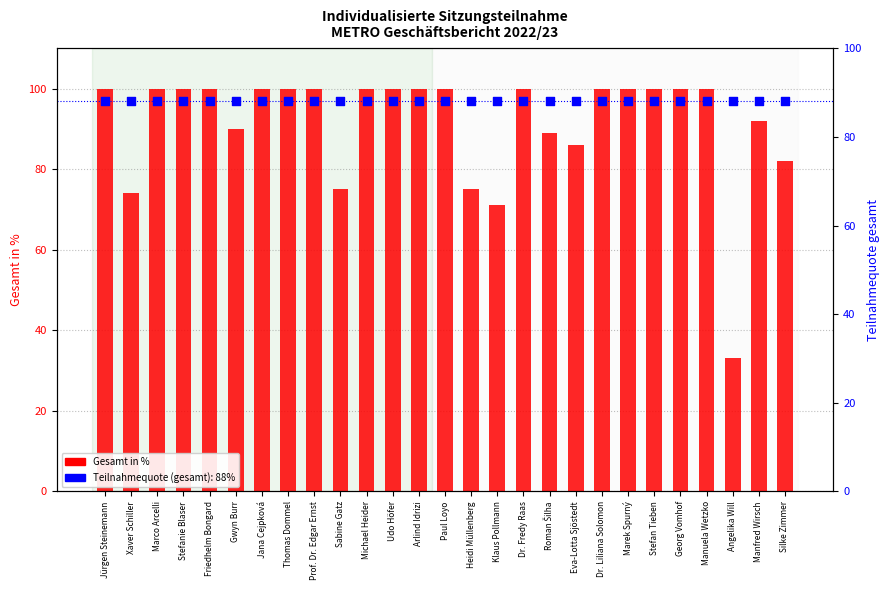

Which has a higher value, Roman Šilha or Friedhelm Bongard?

Friedhelm Bongard